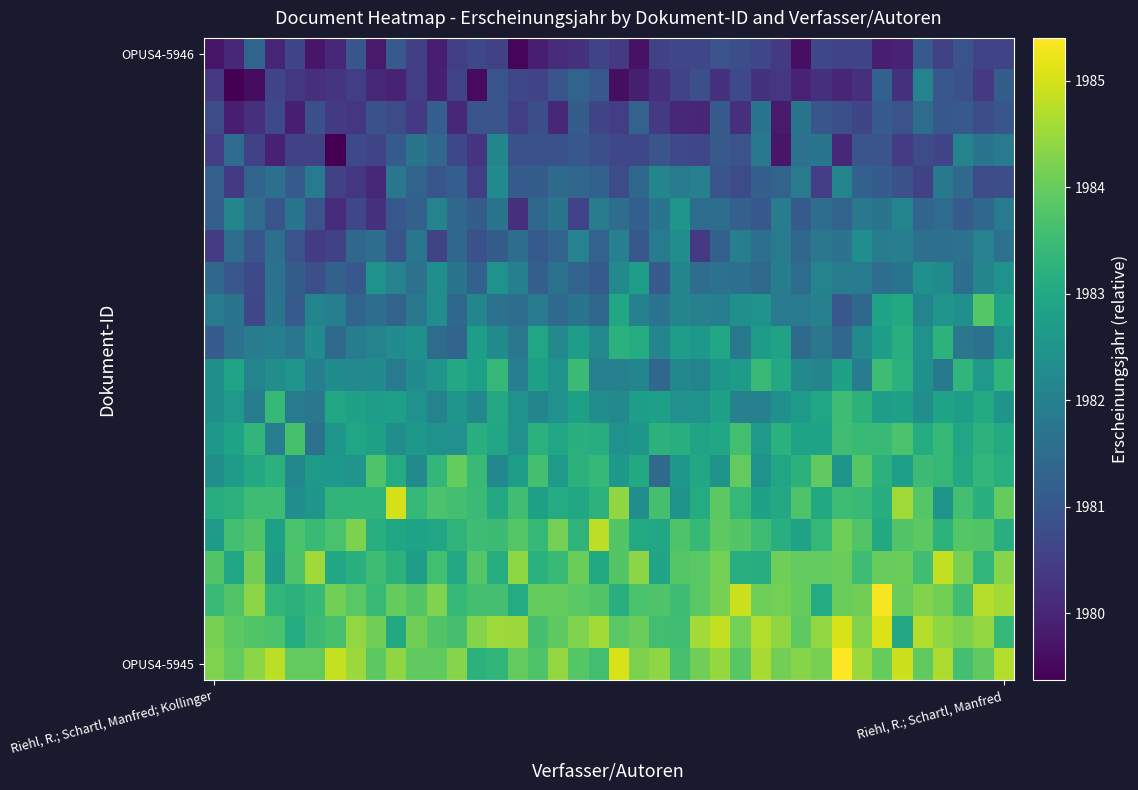

What is the greatest value displayed?

1985.4